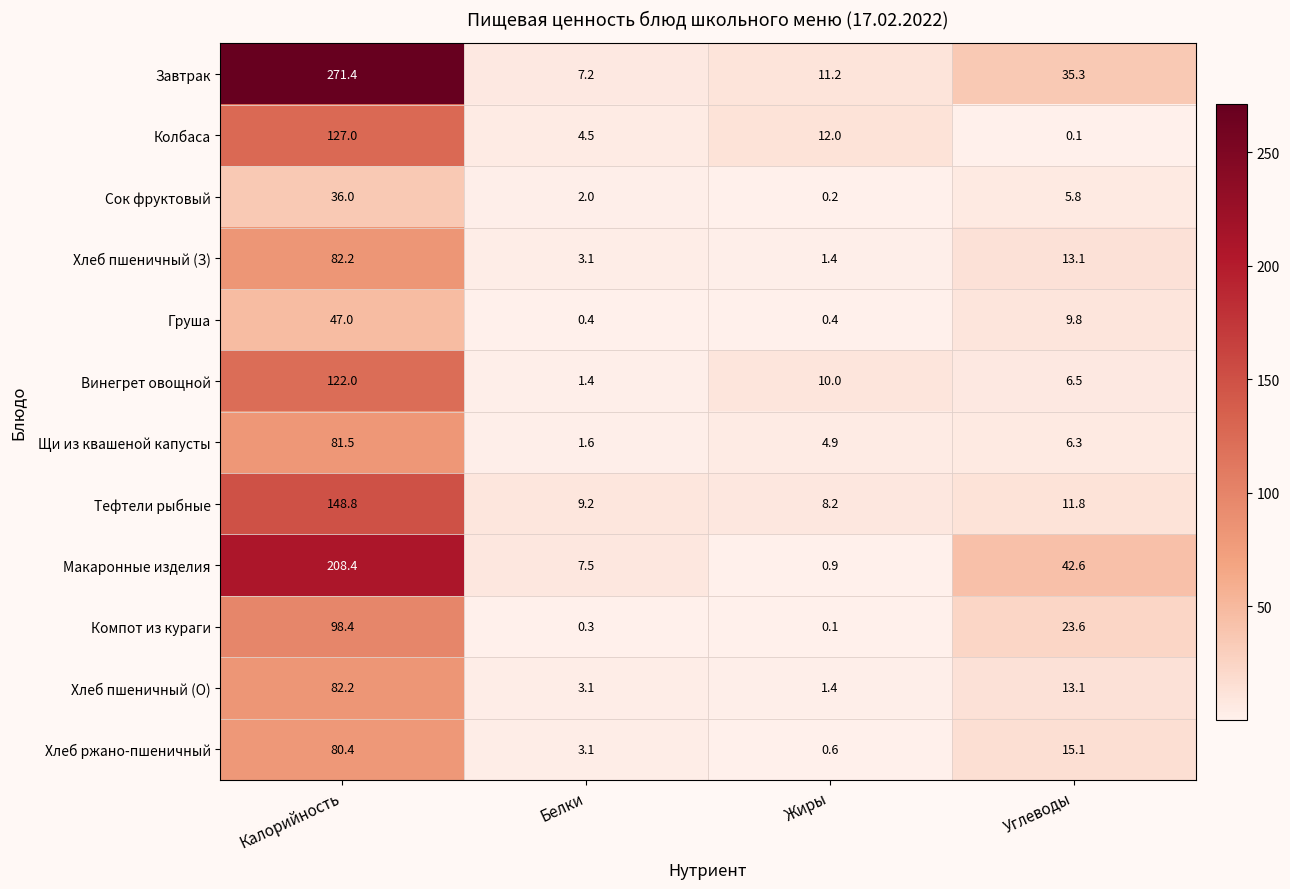

Which series has the widest spread of values?

Завтрак